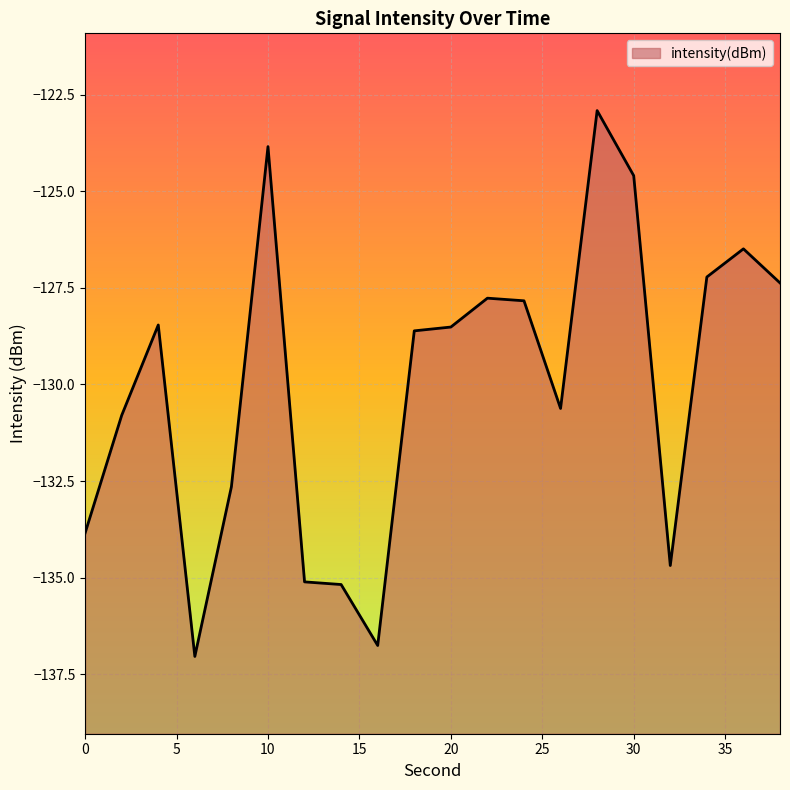

Reading left to right, list all the values displayed in this chart.

-133.8	-130.8	-128.5	-137.0	-132.6	-123.8	-135.1	-135.2	-136.8	-128.6	-128.5	-127.8	-127.8	-130.6	-122.9	-124.6	-134.7	-127.2	-126.5	-127.4